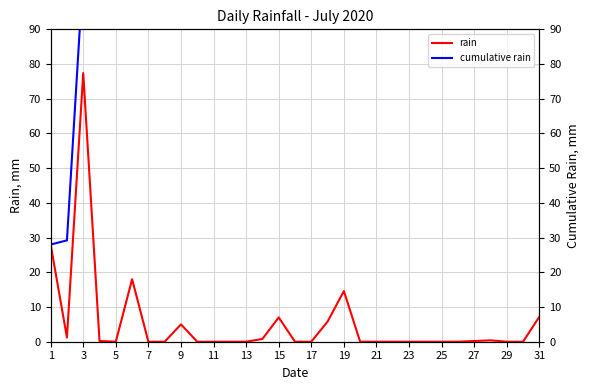

Which category has the highest value in the rain series?

3